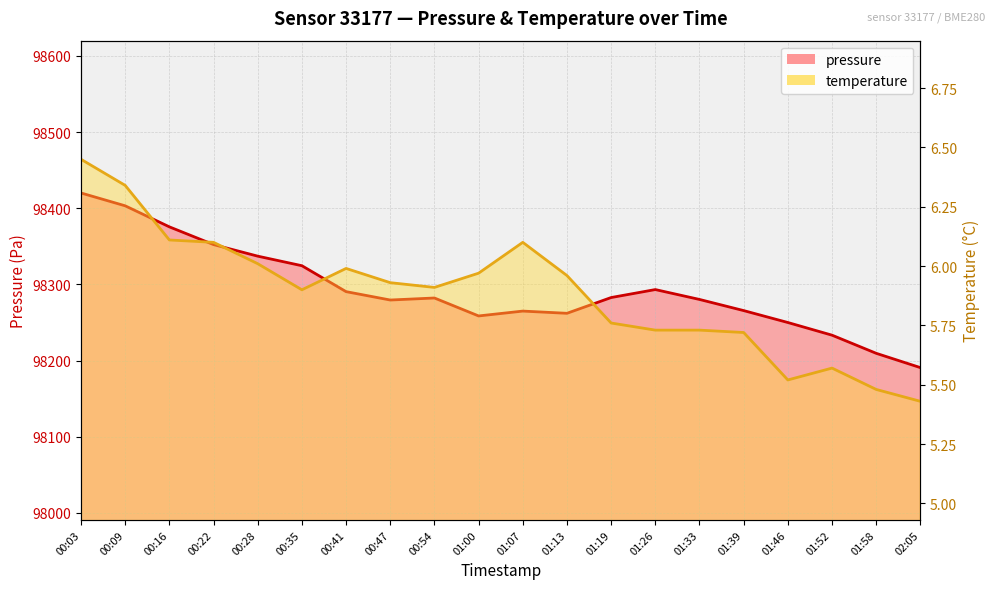

What are all the series names shown in the legend?

pressure, temperature